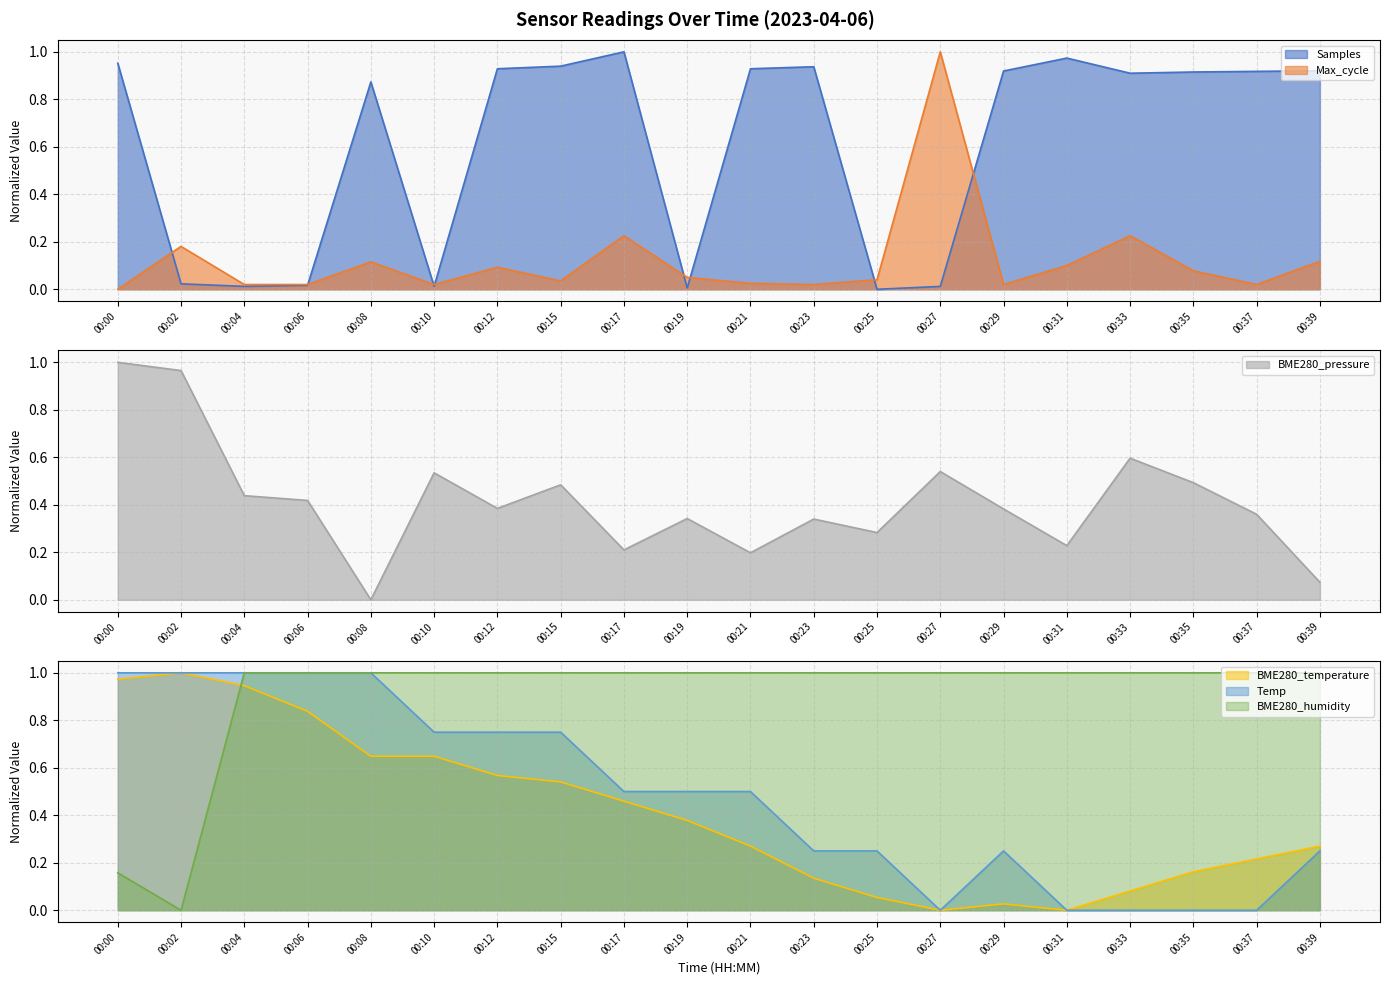

The value of Temp at 00:10 is 0.8. True or false?

True